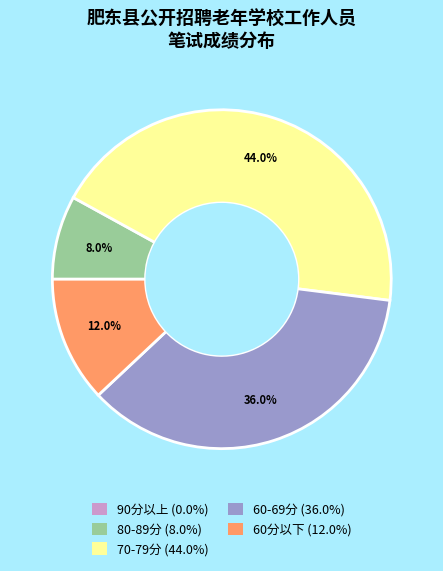

Is there any slice that represents more than half of the pie?

No